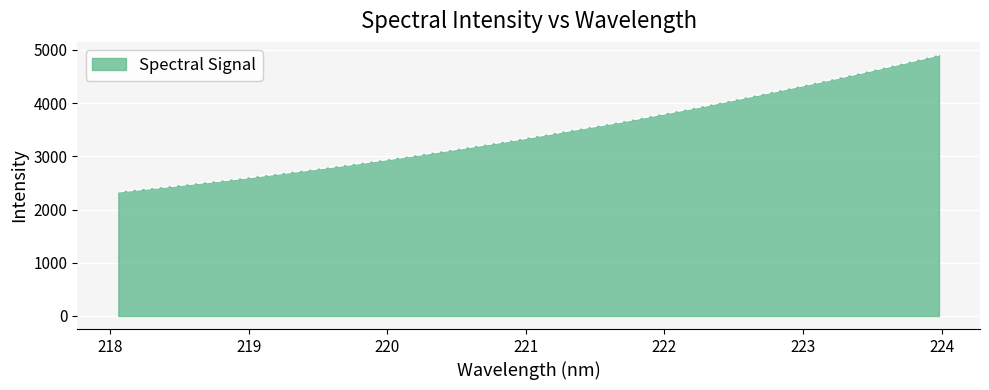

What is the greatest value displayed?

4906.9